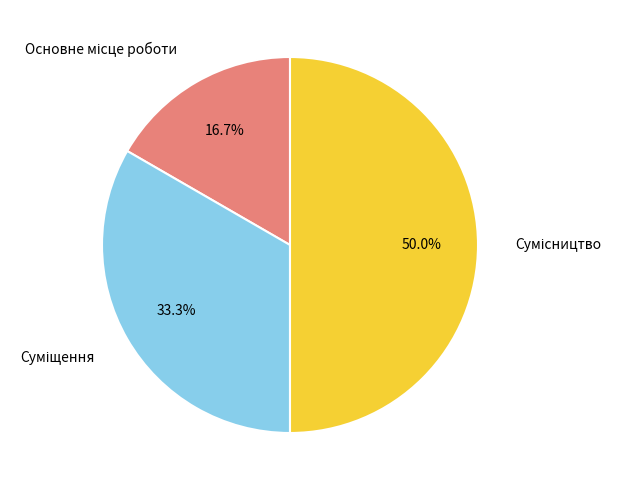

To the nearest percent, what is the difference between the largest and smallest slice percentages?

33%